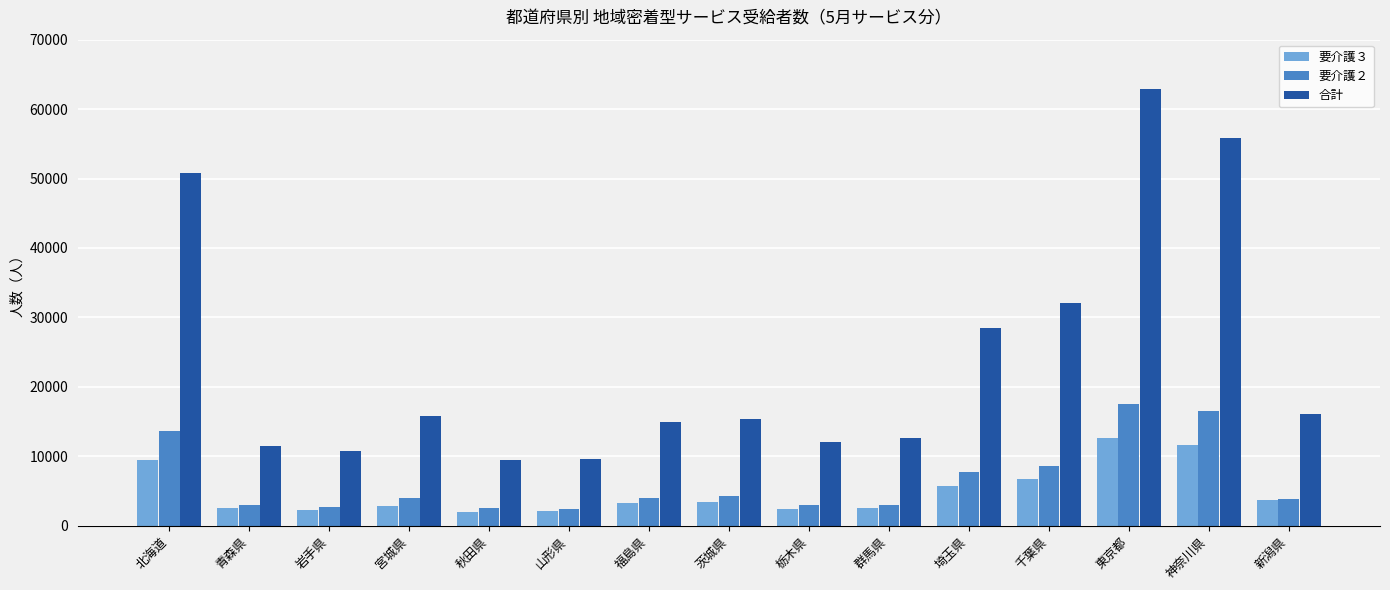

What is the sum of the 要介護３ values at 山形県 and 青森県?

4624